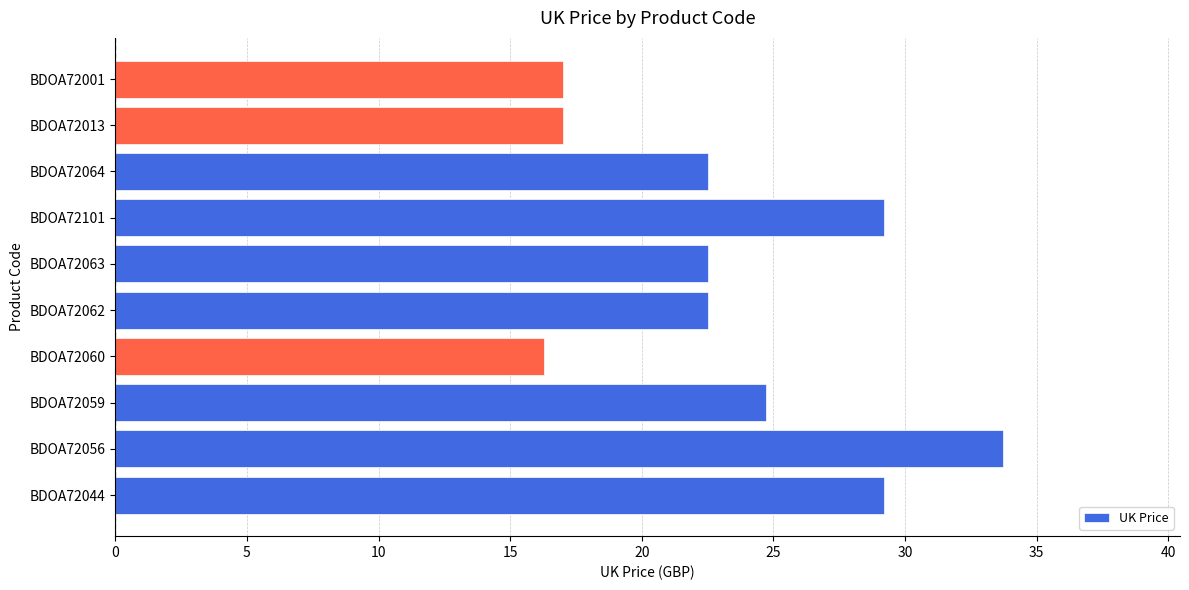

What is the minimum value shown in the chart?

16.3